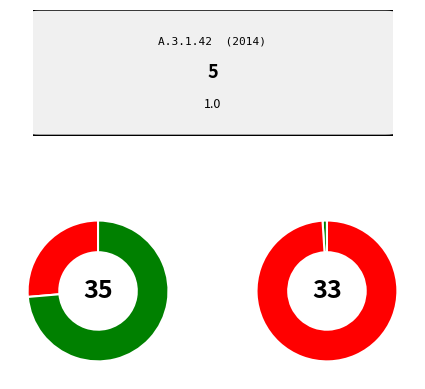

True or false: Passenger KM accounts for 0% of the total.

True